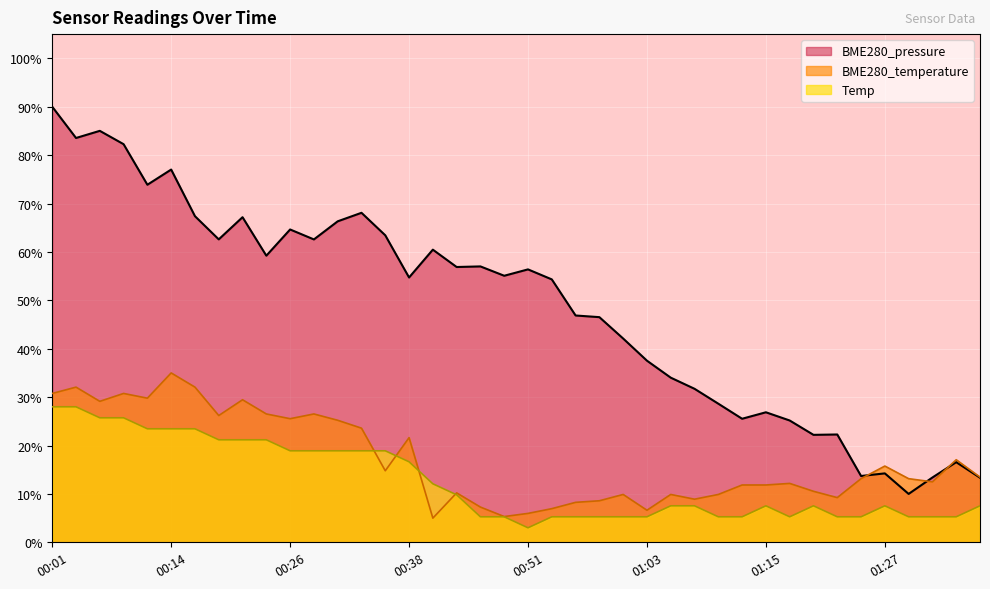

The BME280_pressure series shows 49.6 at 01:05. True or false?

False